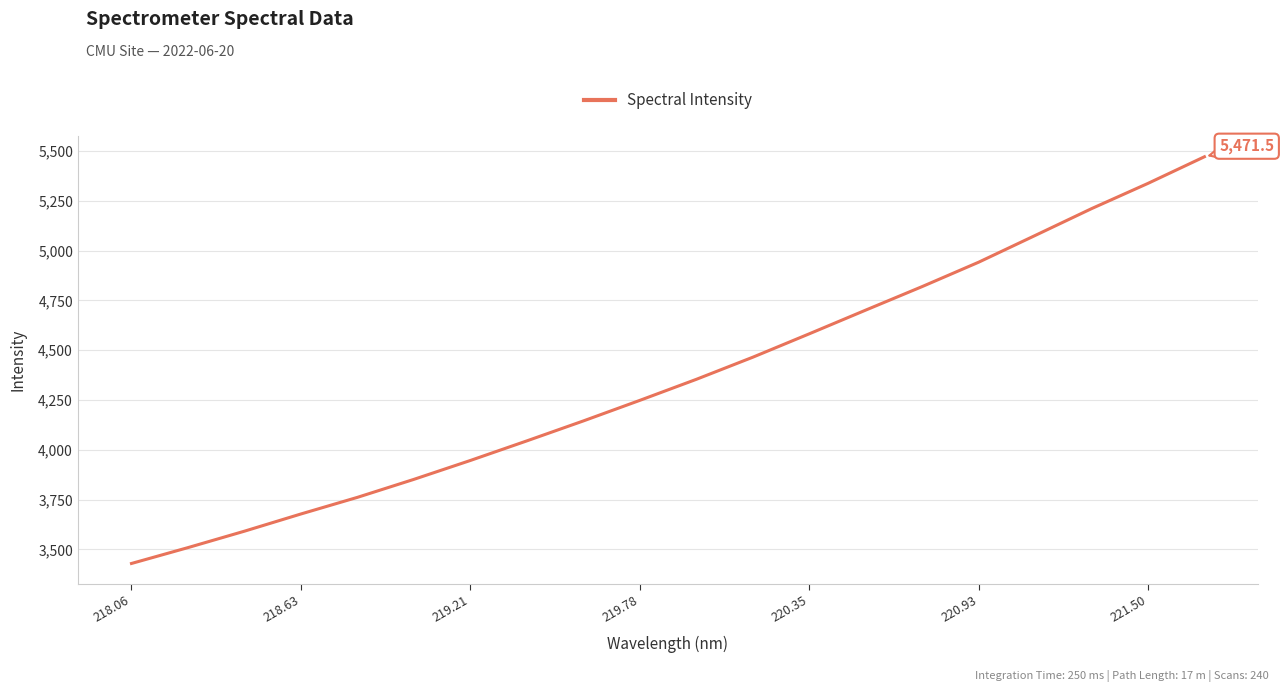

What is the difference between the maximum and minimum values?

2042.5